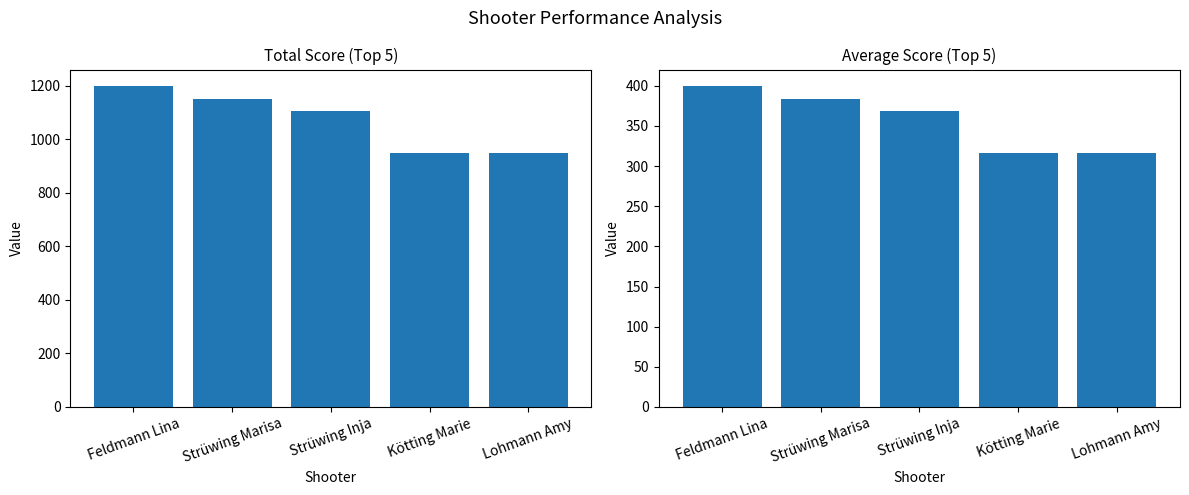

At which label does Total Score first exceed 1107?

Feldmann Lina